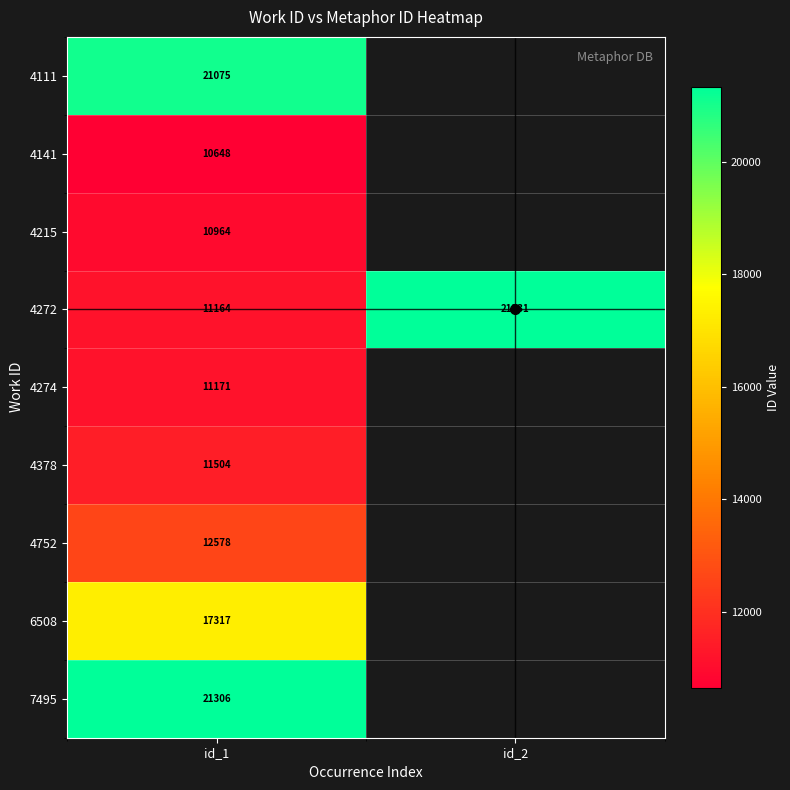

Which category has the highest value across all series?

id_2